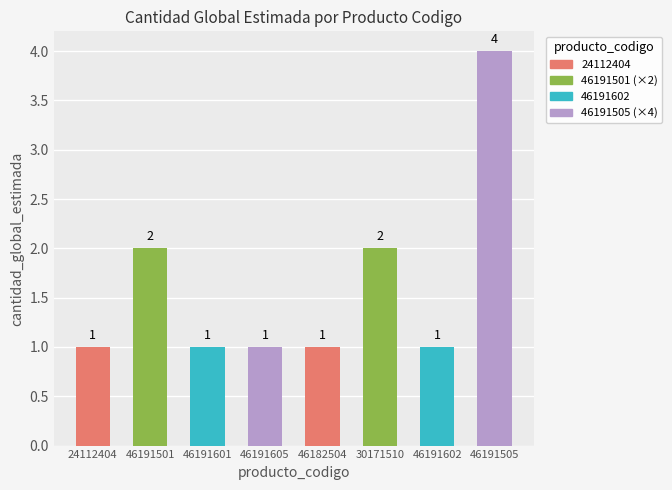

What is the average value?

2